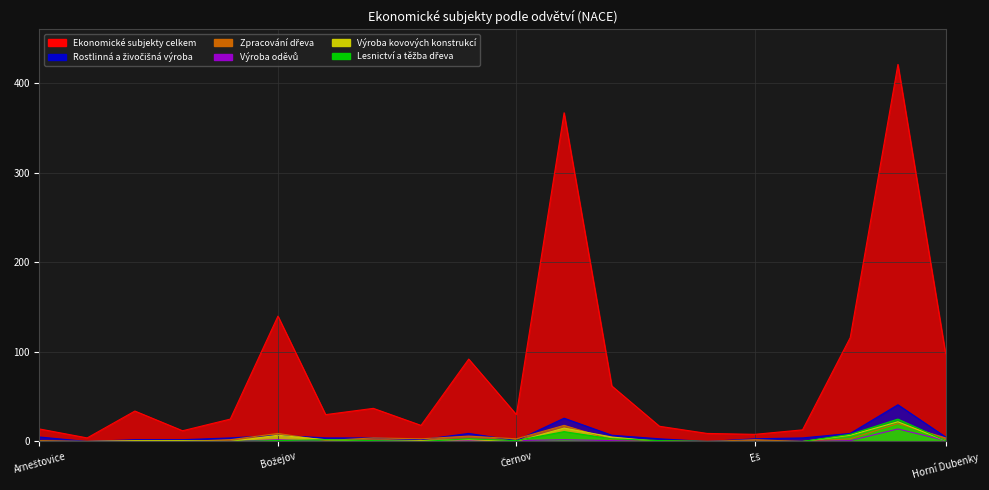

What is the difference between the maximum and minimum values in the Rostlinná a živočišná výroba series?

41